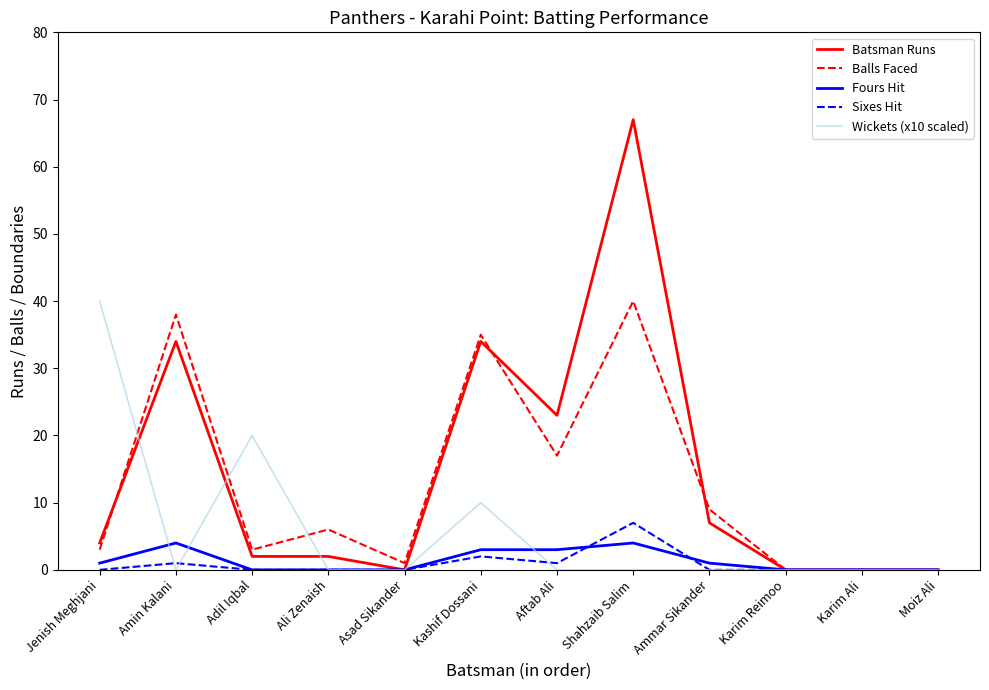

At which category is the sum across all series the highest?

Shahzaib Salim